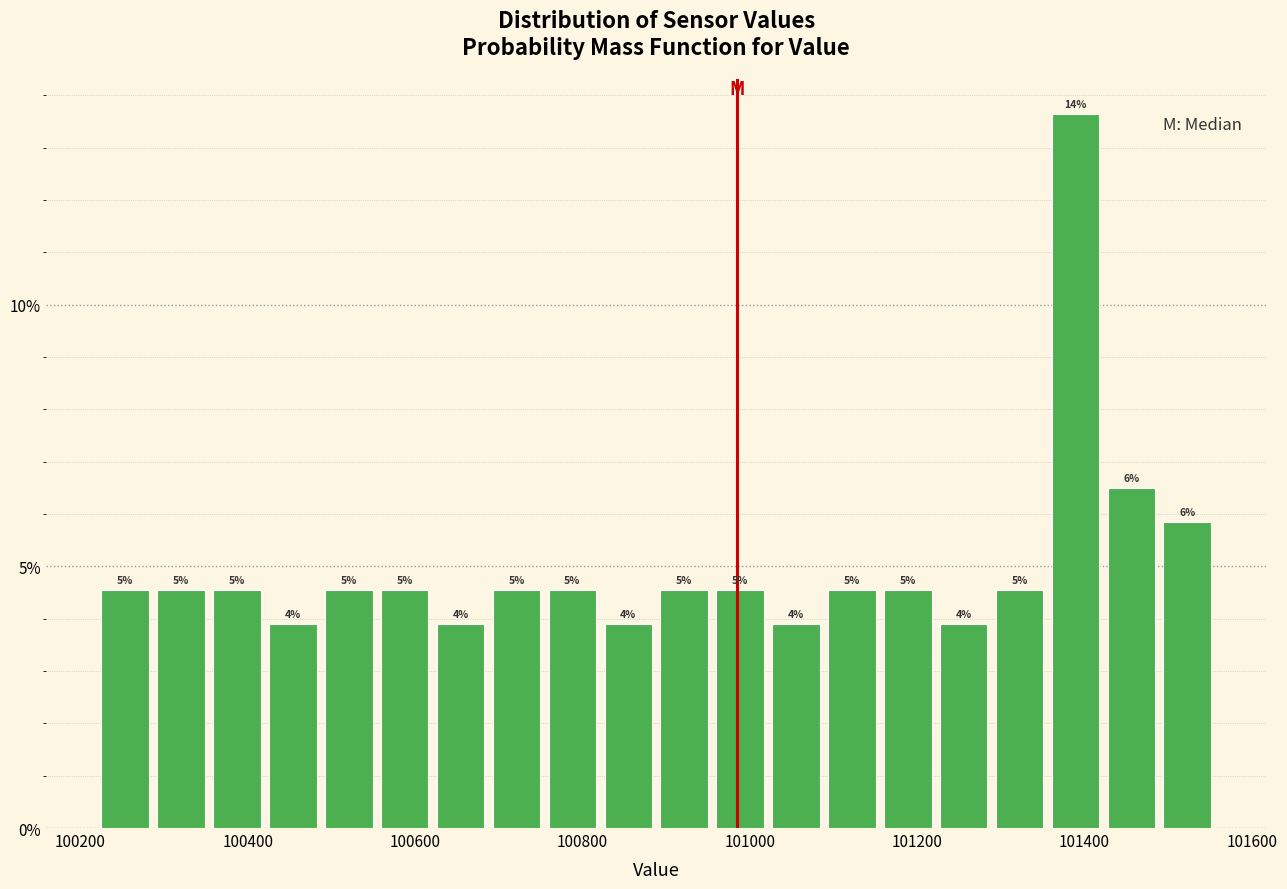

Read against the x-axis, roughly where is the centre of the tallest bar?

101380